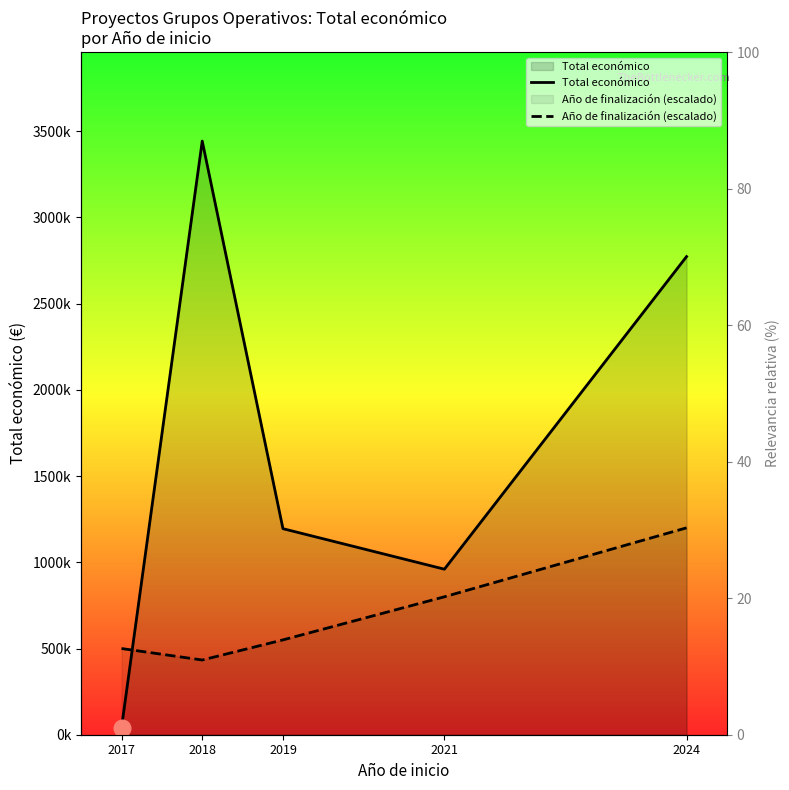

Reading left to right, what are all the values shown in this chart?

Total económico: 40814.0	3443254.0	1195095.0	960135.0	2773300.0
Año de finalización (escalado): 500000.0	433333.3	550000.0	800000.0	1200000.0